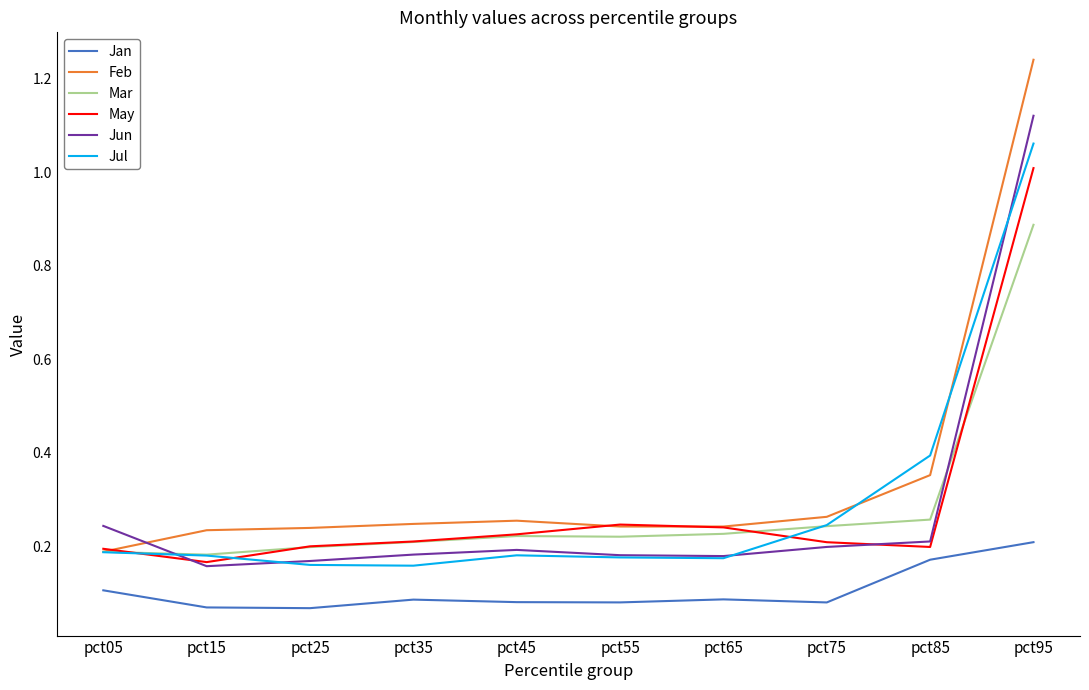

Which series has the largest total across all categories?

Feb